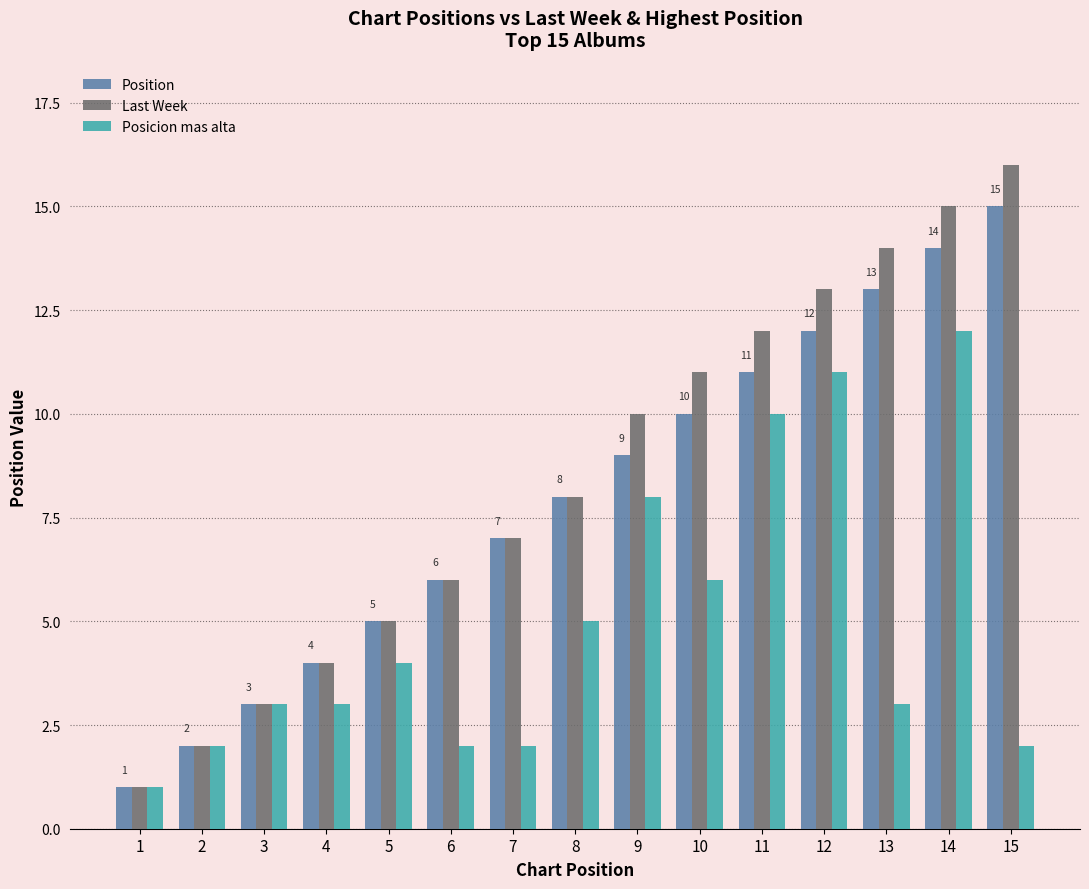

At which label does Posicion mas alta reach its peak?

14